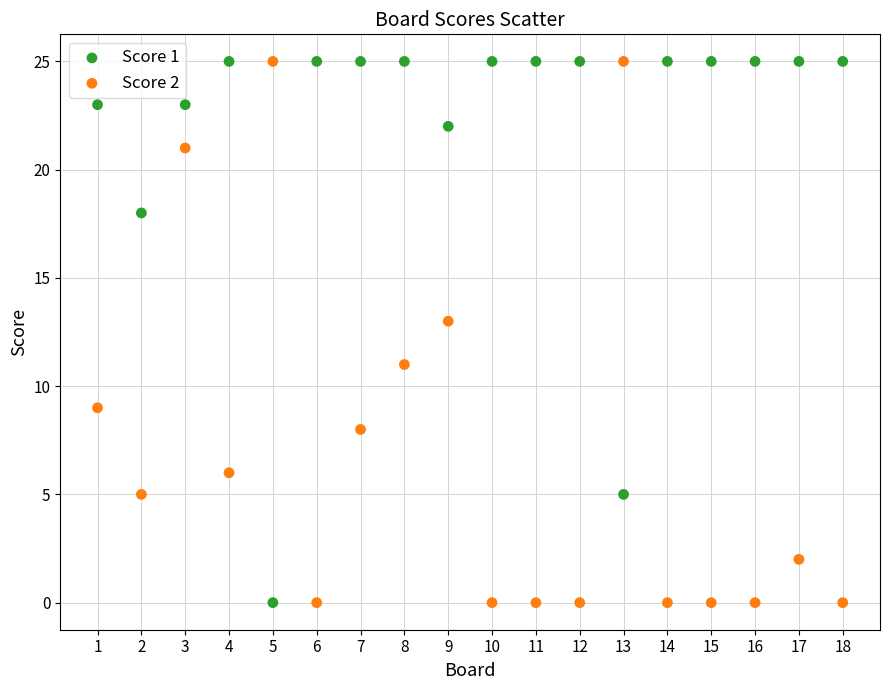

Across all data points, what is the range of X values (max minus min)?

17